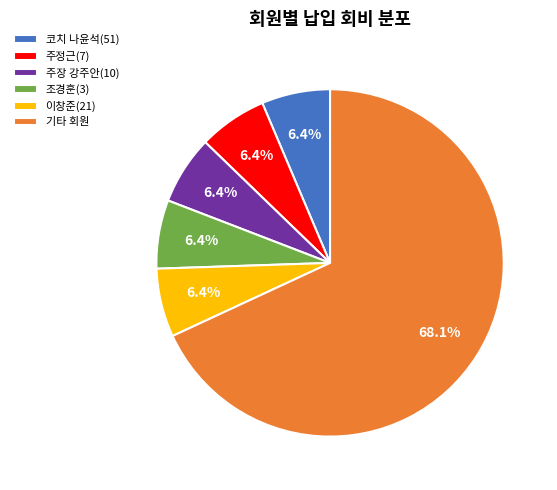

Does any single category account for the majority?

Yes